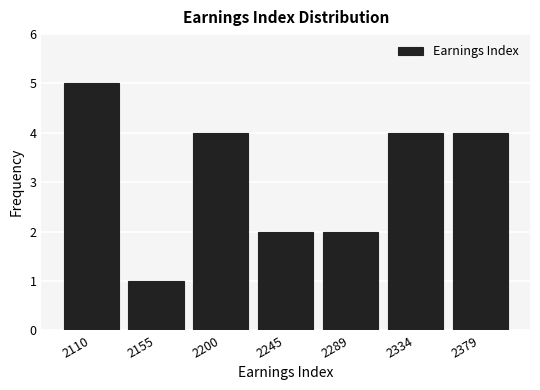

Reading left to right, list every bar in this chart as the range it spans on the x-axis followed by its height. Neither the bar edges nor the heights are printed on the chart, so give them approximately, as read against the axes.

2090 to 2135: 5
2135 to 2180: 1
2180 to 2225: 4
2225 to 2265: 2
2265 to 2310: 2
2310 to 2355: 4
2355 to 2400: 4